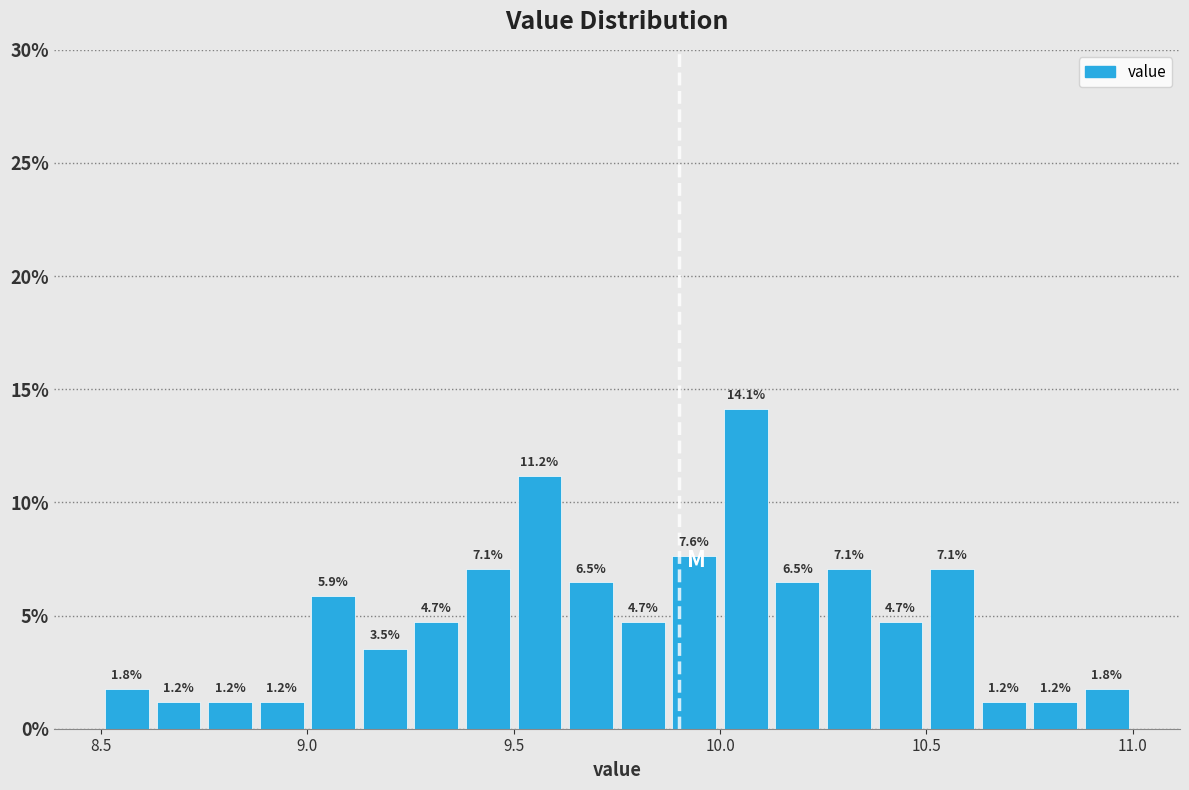

Read against the x-axis, roughly where is the centre of the tallest bar?

10.05